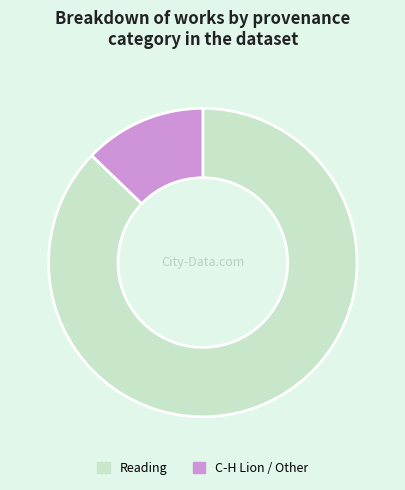

How many slices are in this pie chart?

2